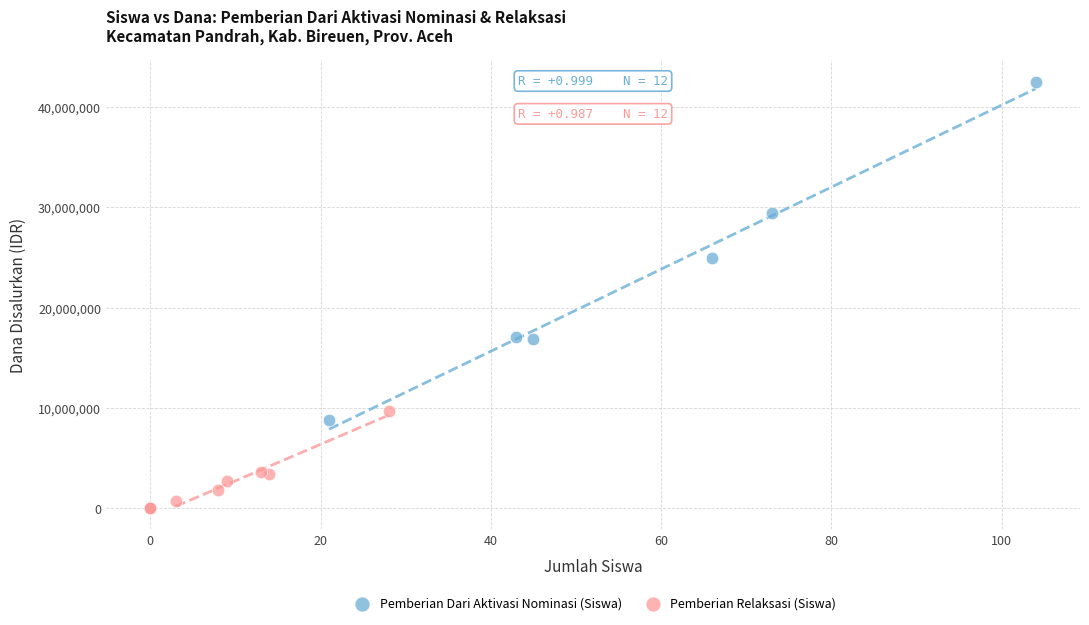

Which series reaches the maximum Y coordinate?

Pemberian Dari Aktivasi Nominasi (Siswa)